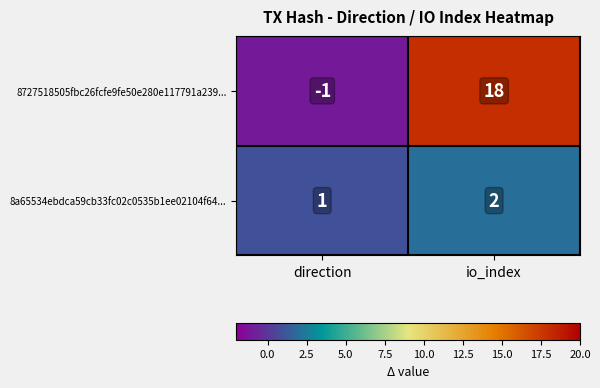

Read the 8727518505fbc26fcfe9fe50e280e117791a239... value at io_index, to the nearest 10.

20